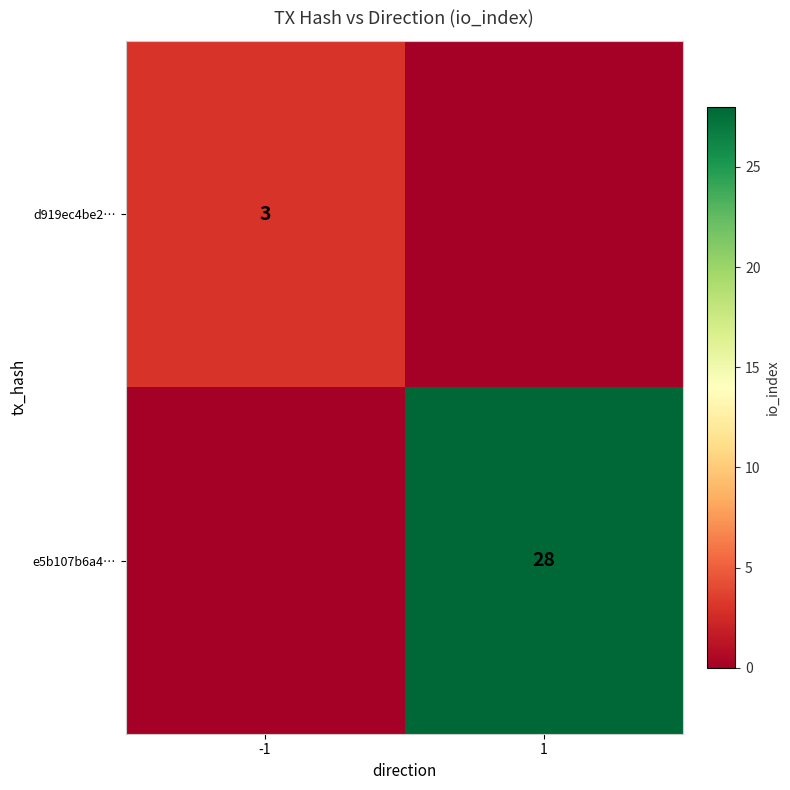

Is it true that d919ec4be2… equals 3 at -1?

True